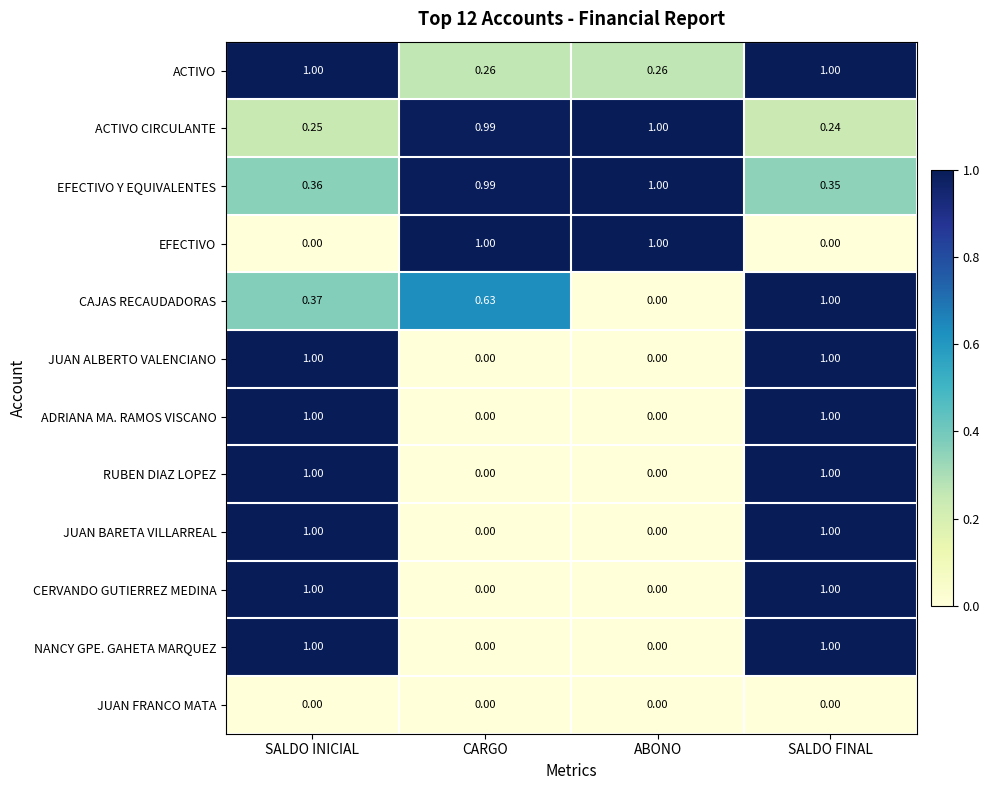

Between CARGO and ABONO, which series saw the biggest shift?

CAJAS RECAUDADORAS